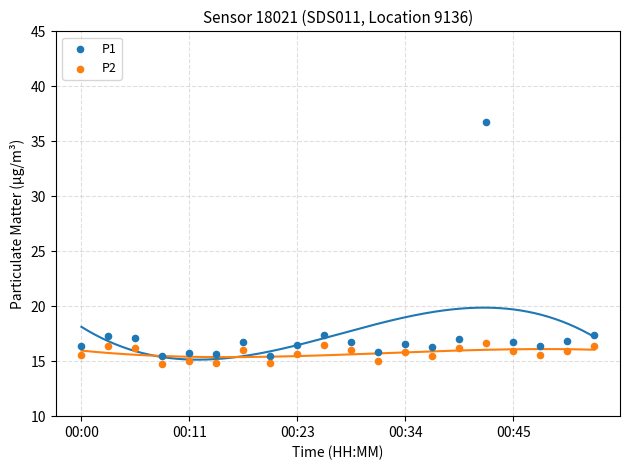

Which series has the largest Y range (max minus min)?

P1